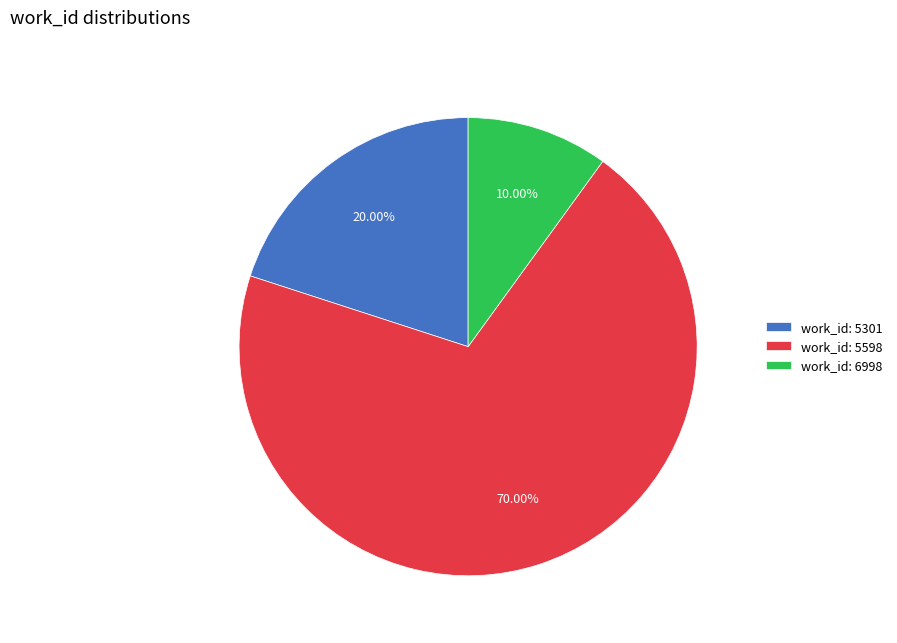

Combined, do work_id: 6998 and work_id: 5598 account for over 50%?

Yes